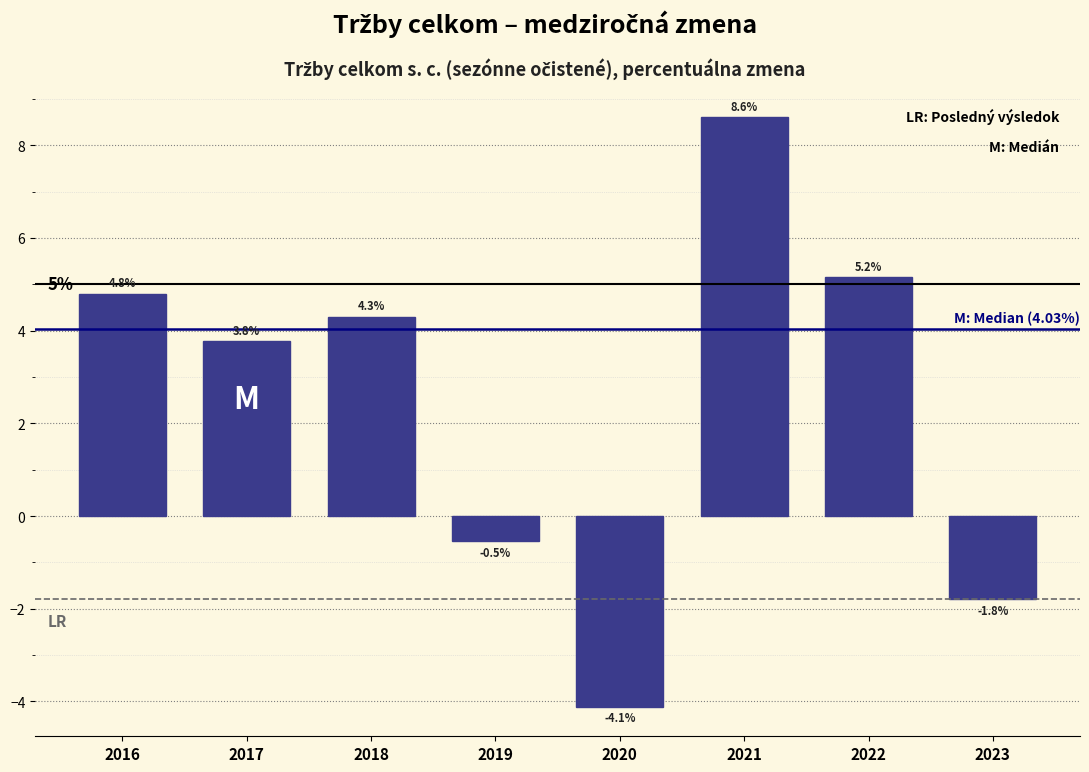

Reading left to right, transcribe all the data shown in this chart.

4.8	3.8	4.3	-0.5	-4.1	8.6	5.2	-1.8